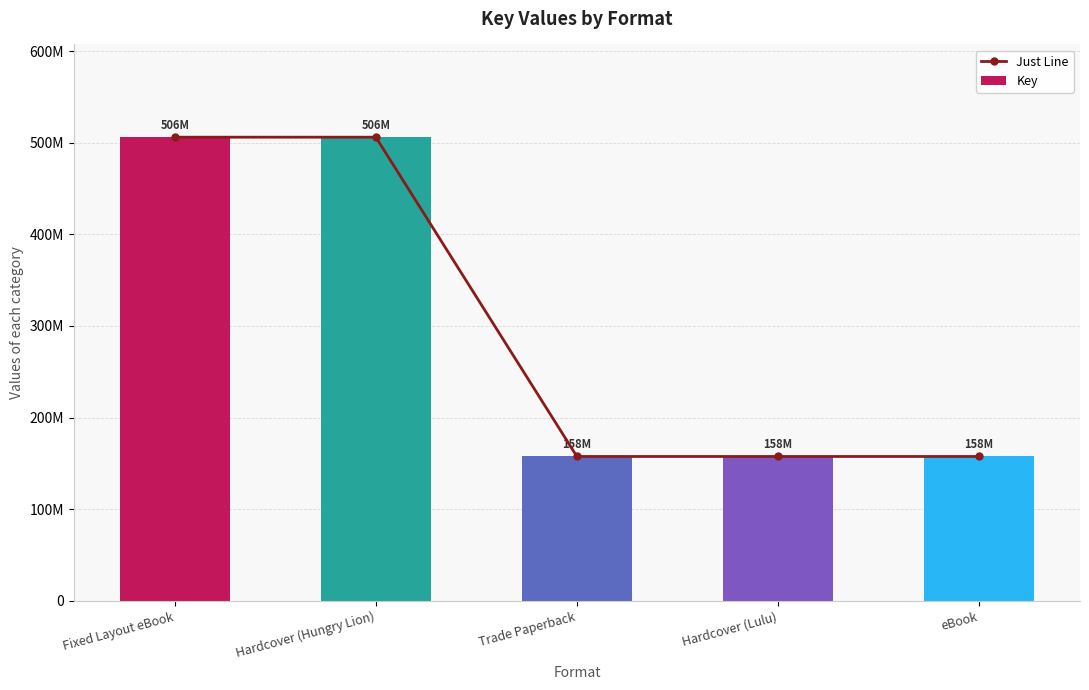

What position from the right is eBook?

1